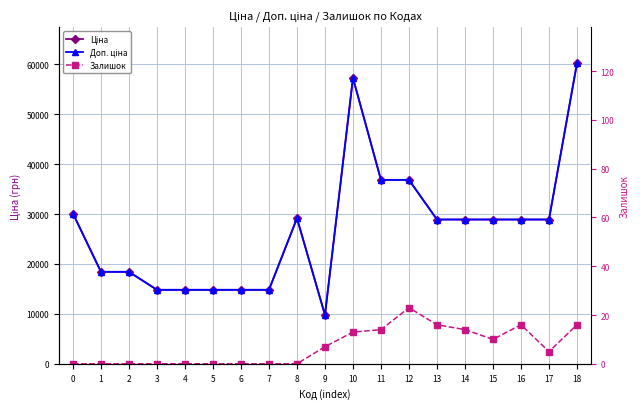

At which label does Залишок first exceed 5?

9